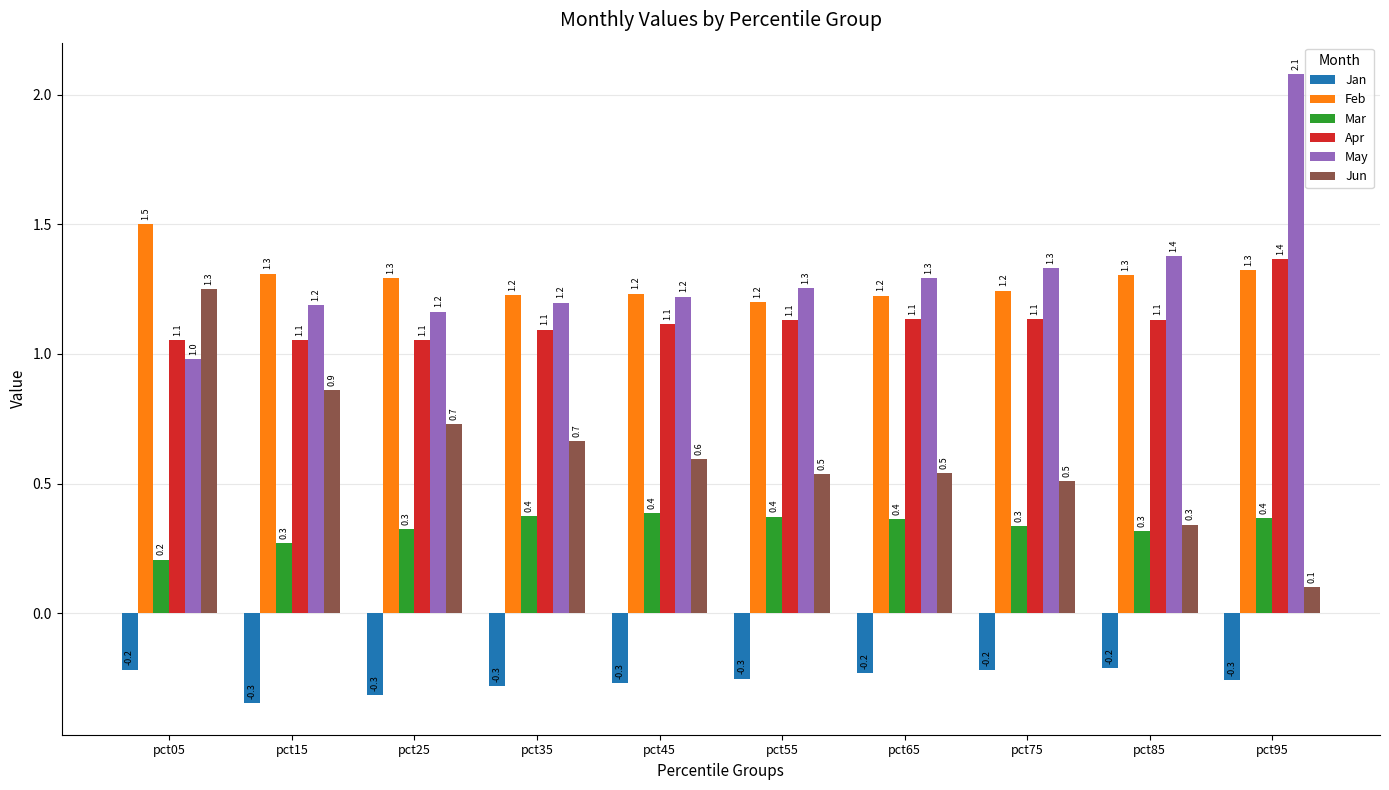

Is it true that May equals 1.3 at pct55?

True